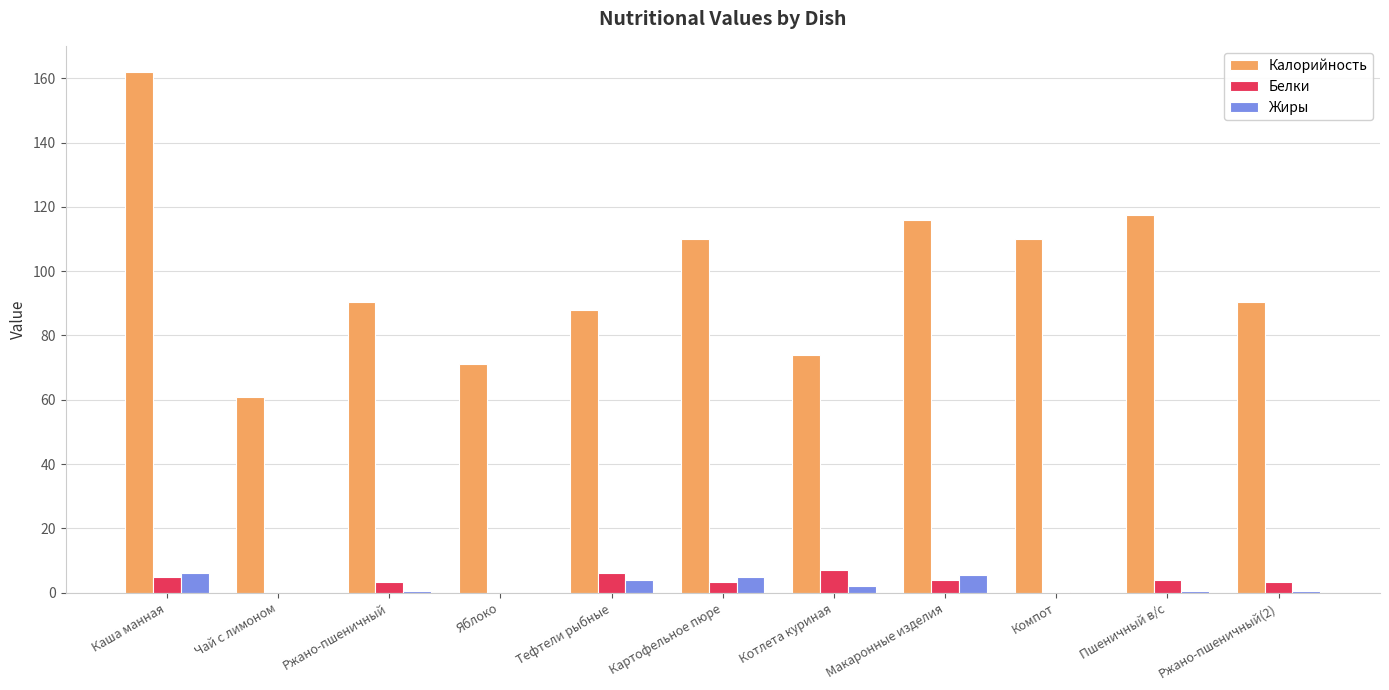

Which series has the largest total across all categories?

Калорийность